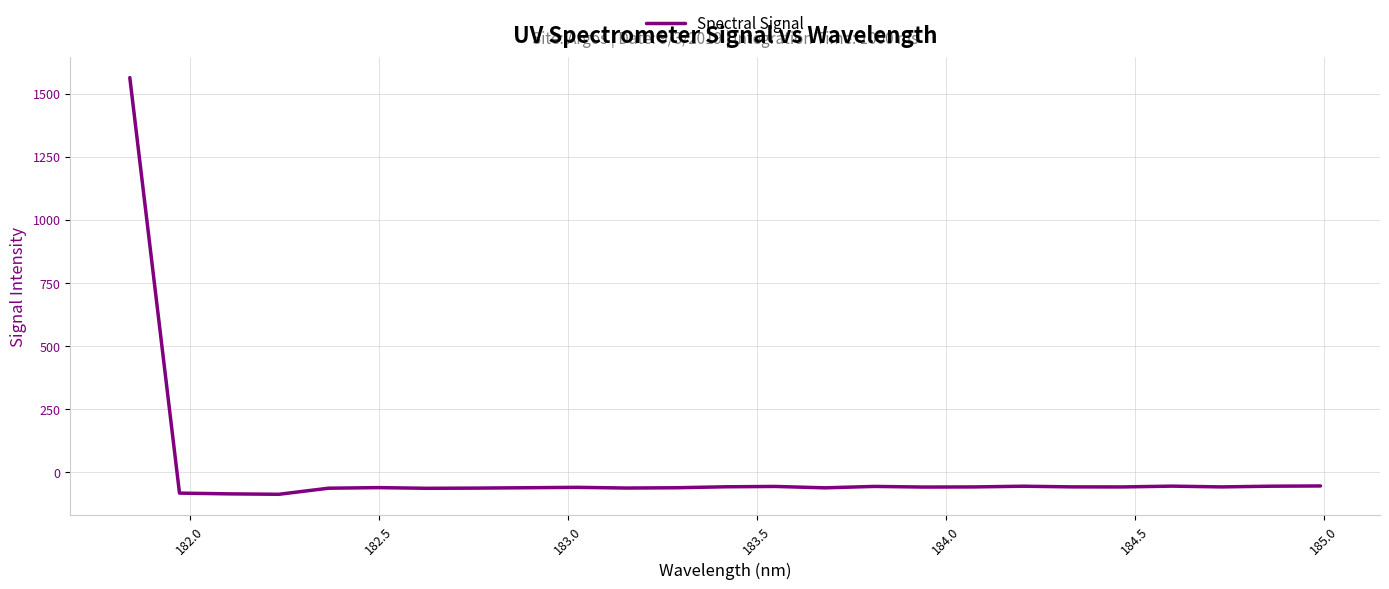

What is the difference between the maximum and minimum values?

1649.7